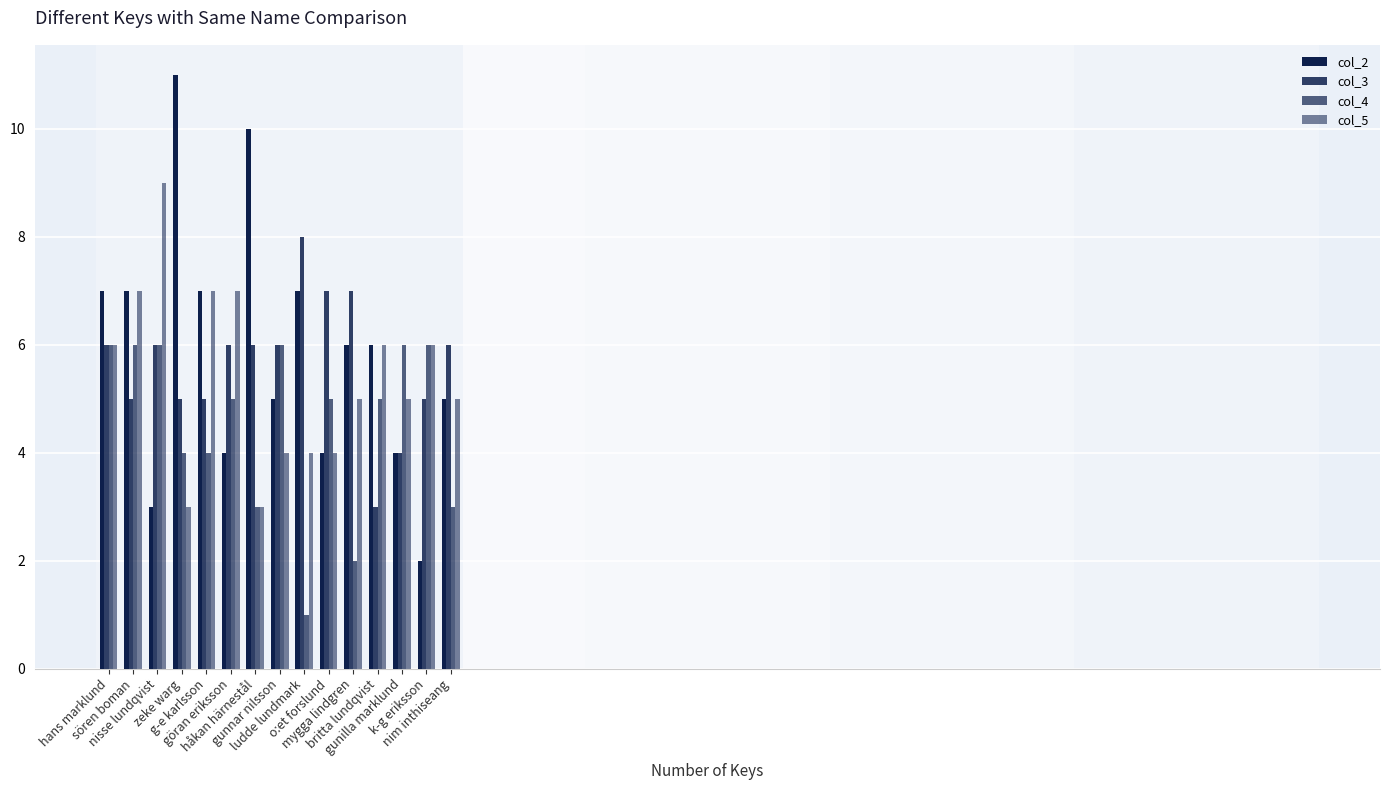

Does the chart contain any negative values?

No